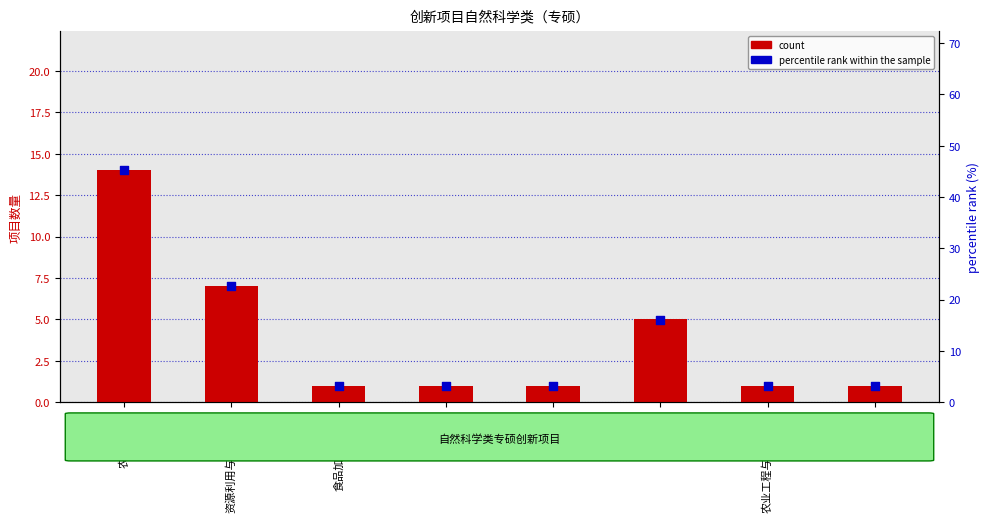

Which series has the widest spread of Y values?

percentile rank within the sample